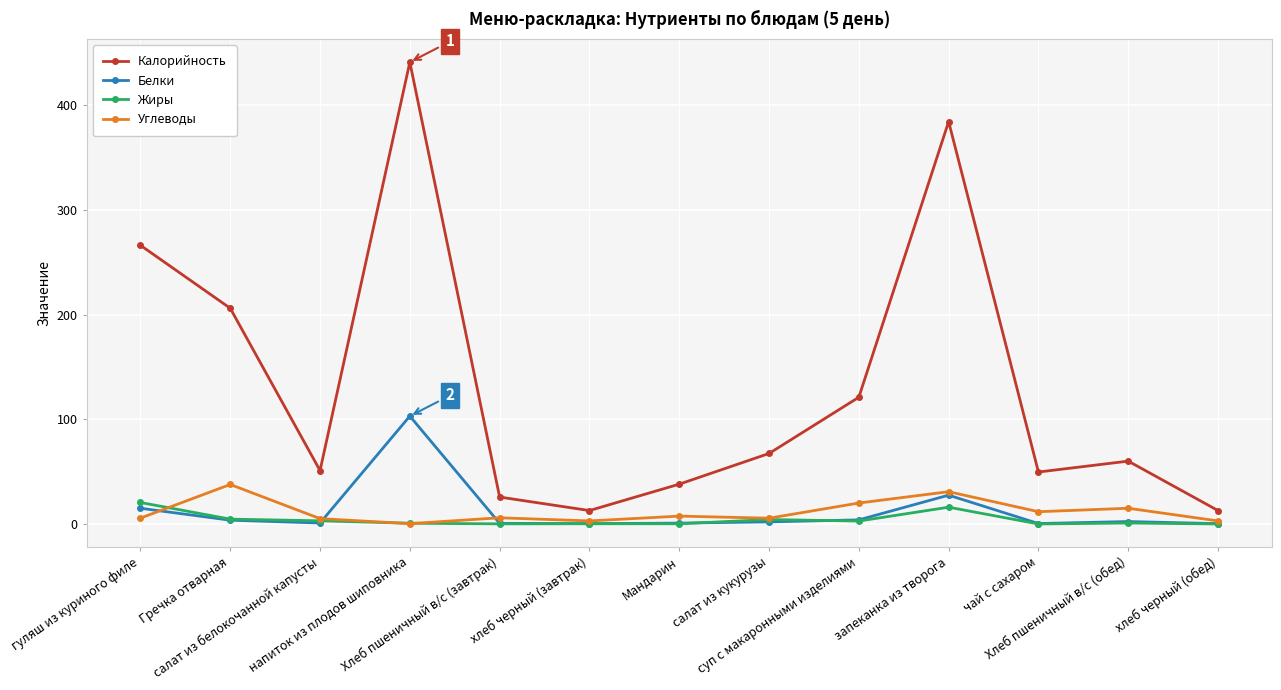

True or false: Углеводы has more than 1 points higher than both neighbors.

True